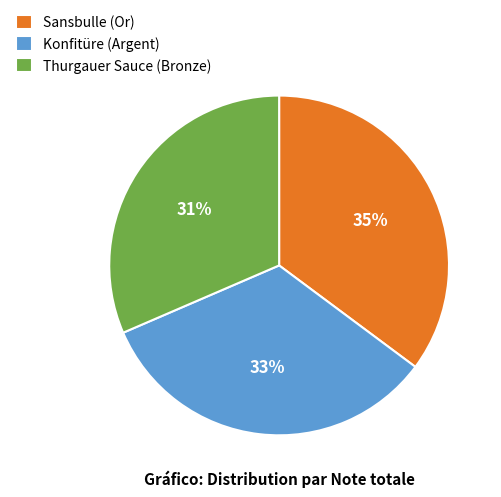

How many slices are in this pie chart?

3